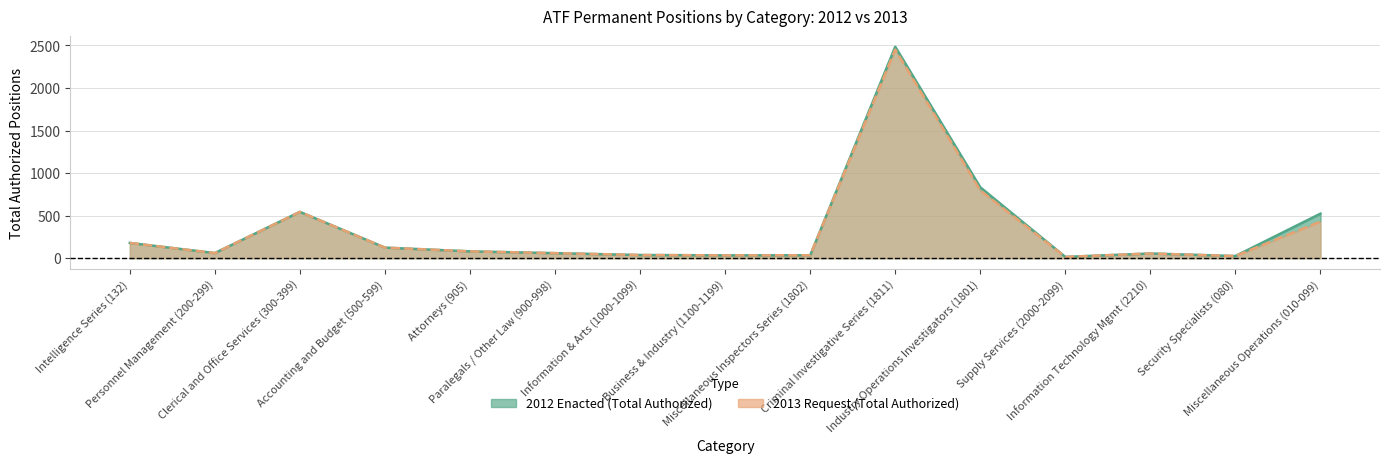

What is the difference between the 2012 Enacted (Total Authorized) values at Personnel Management (200-299) and Information & Arts (1000-1099)?

23